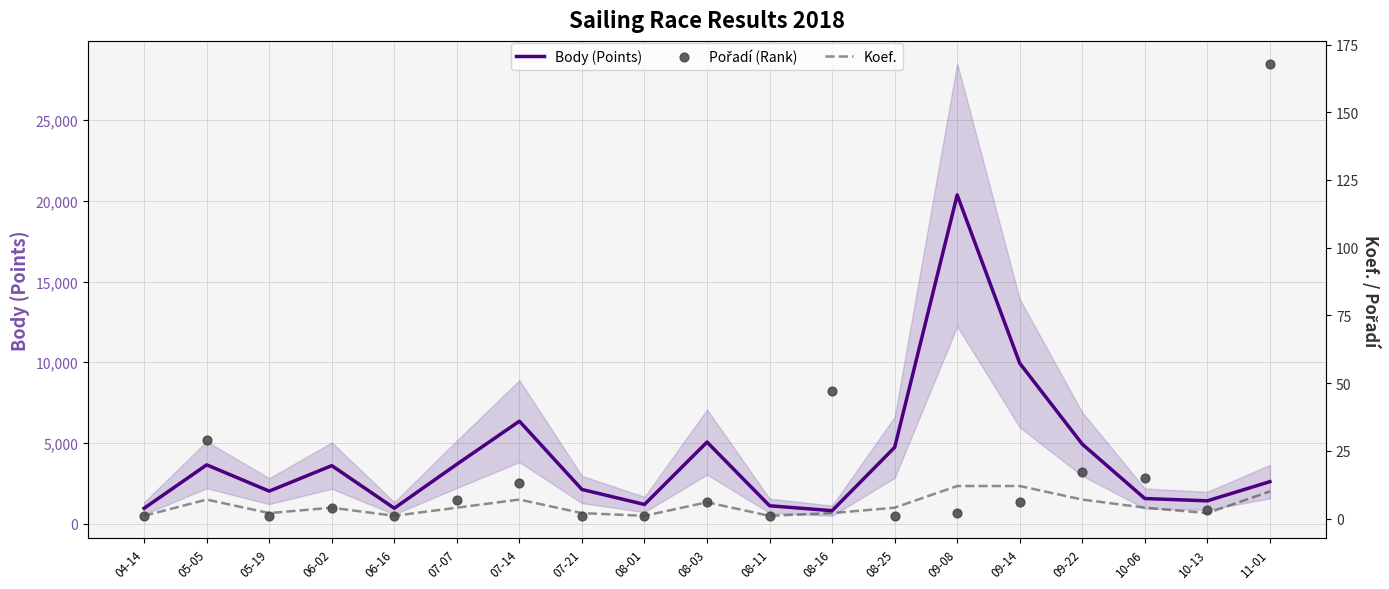

Which series has the largest total across all categories?

Body (Points)